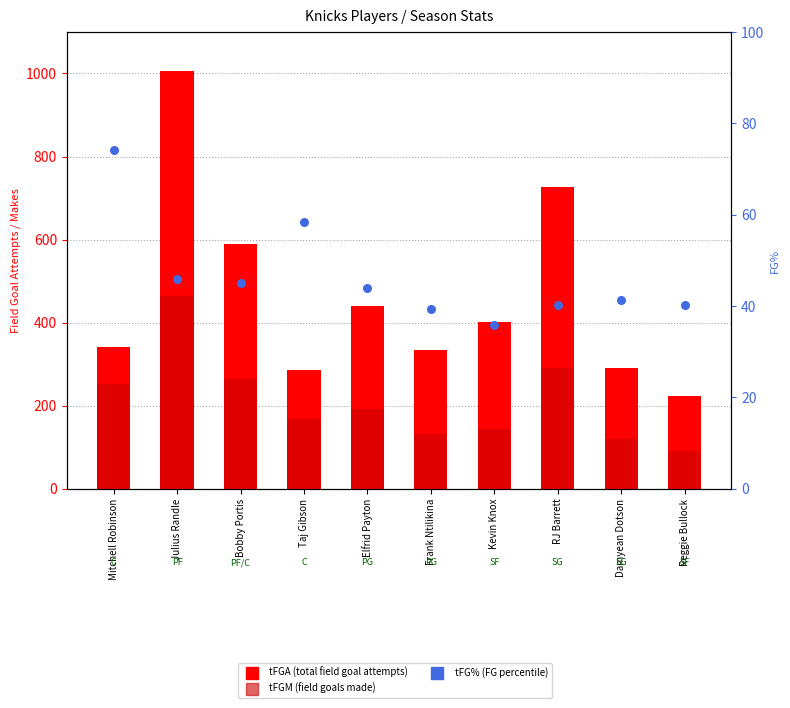

At how many categories does at least one series exceed 280?

9